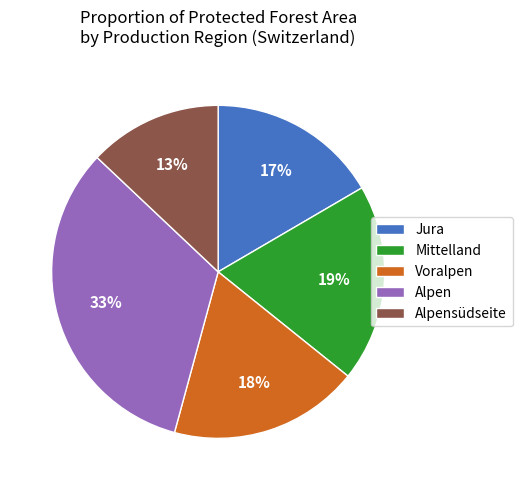

What is the ratio of the value at Jura to the value at Alpen?

0.5